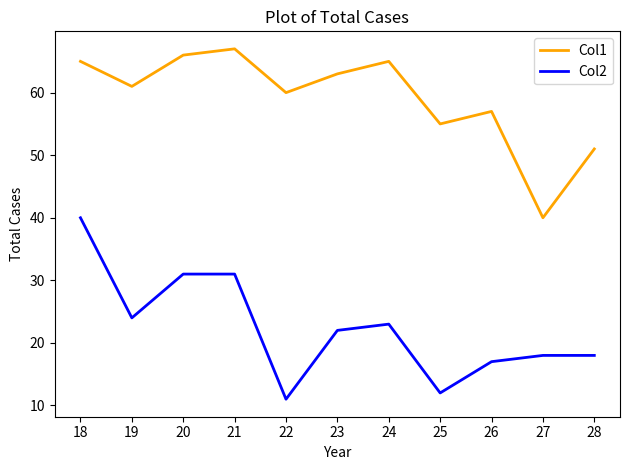

At which category is the sum across all series the highest?

18